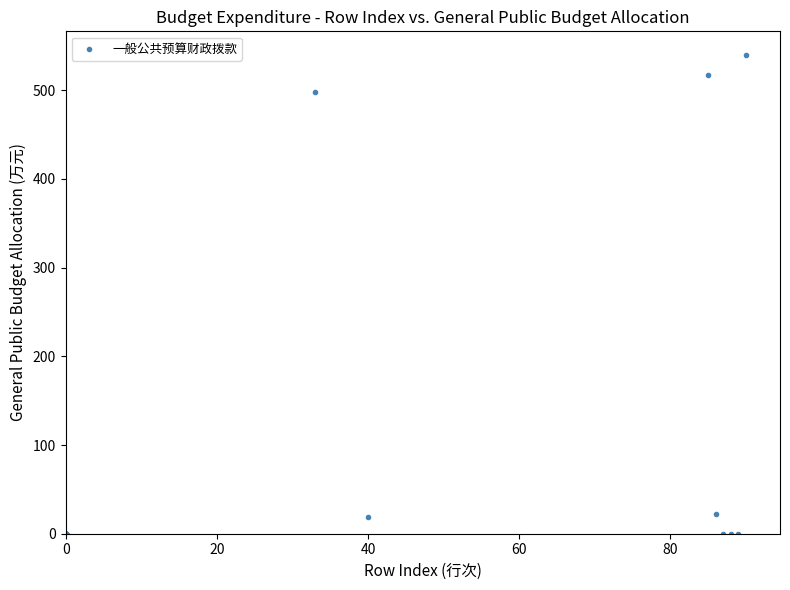

What Y value in the scatter plot is closest to 269?

497.7